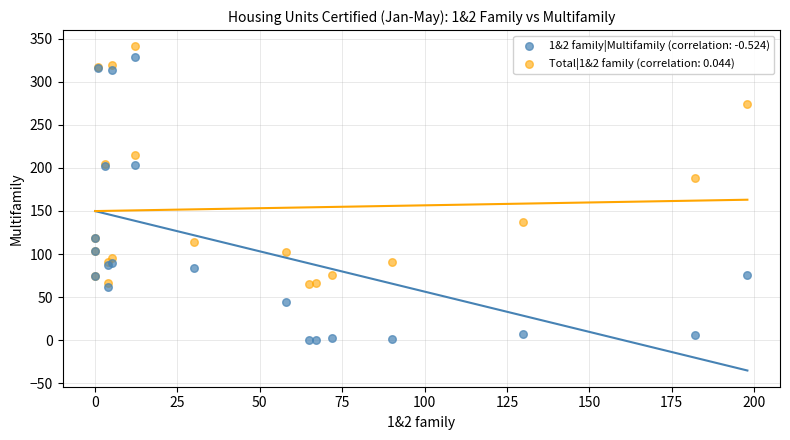

What is the X range (max minus min) for the scatter plot?

198